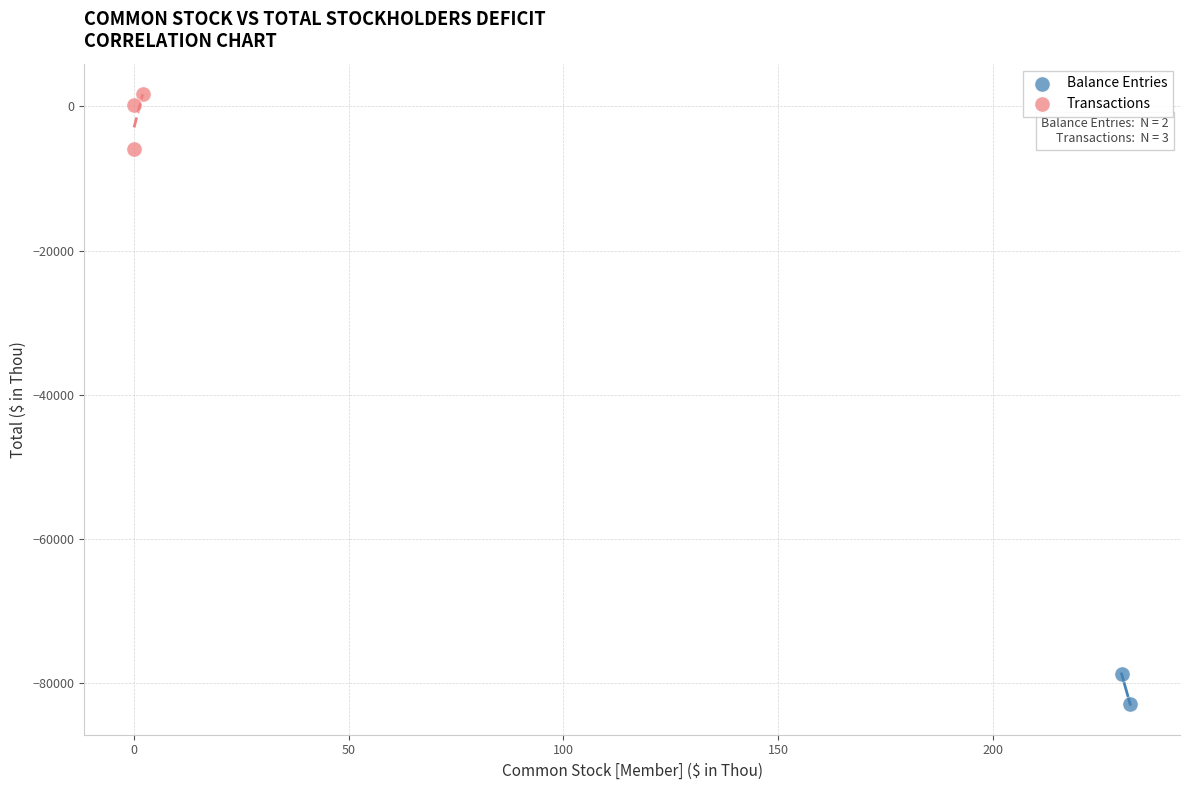

What are all the series names shown in the legend?

Balance Entries, Transactions